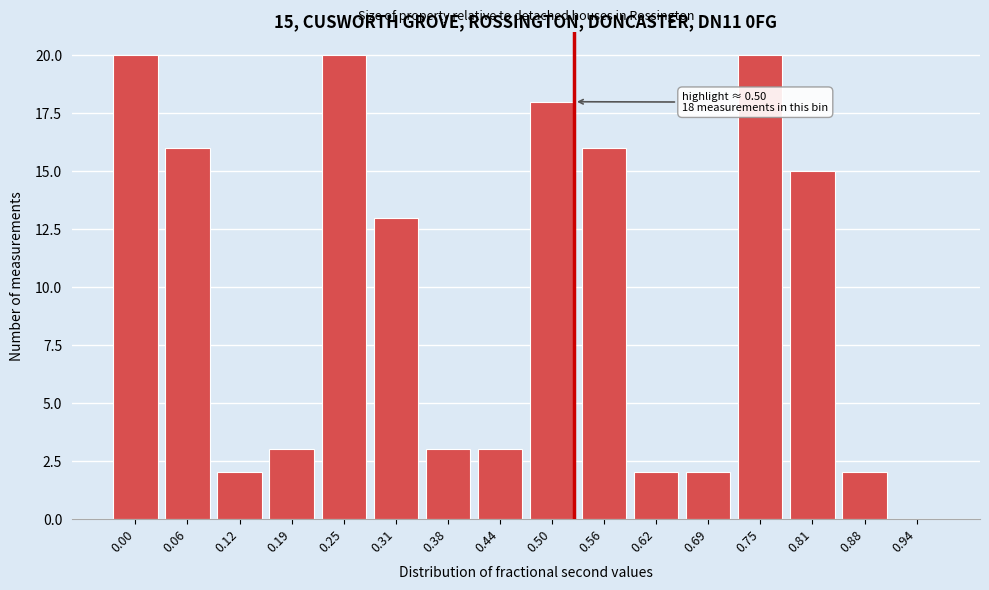

Reading left to right, list all the values displayed in this chart.

0.00=20	0.06=16	0.12=2	0.19=3	0.25=20	0.31=13	0.38=3	0.44=3	0.50=18	0.56=16	0.62=2	0.69=2	0.75=20	0.81=15	0.88=2	0.94=0